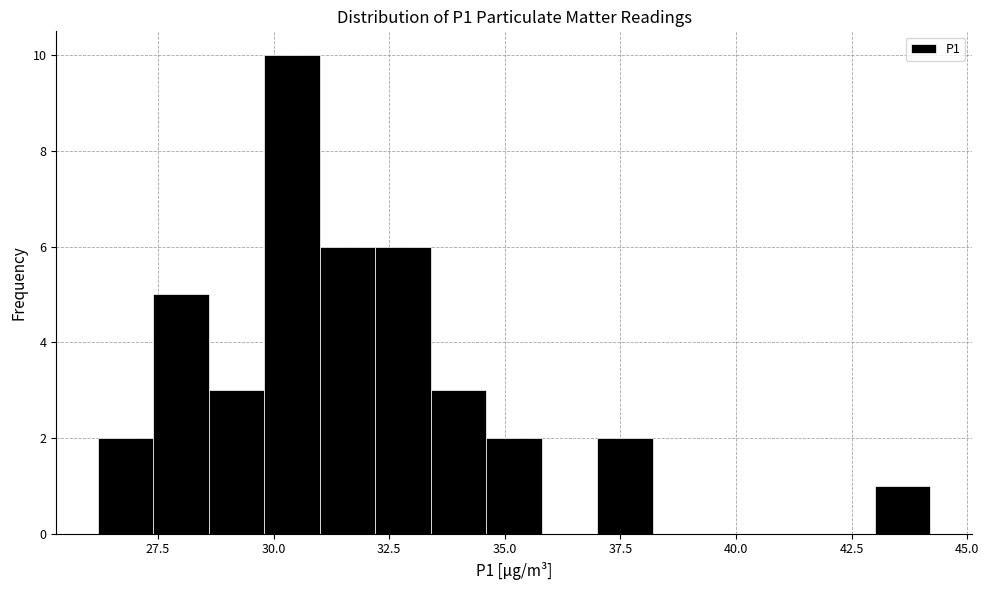

Read against the x-axis, roughly where is the centre of the tallest bar?

30.5